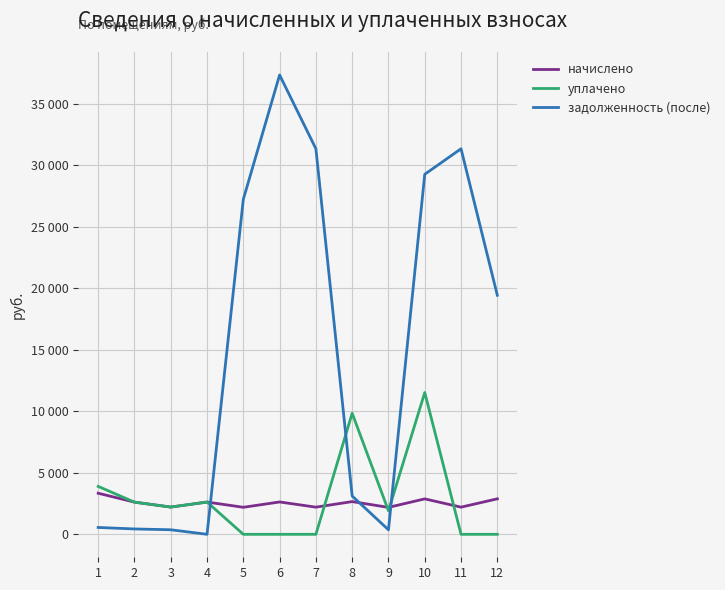

What is the value of the начислено point at the 11th from the left?

2207.0